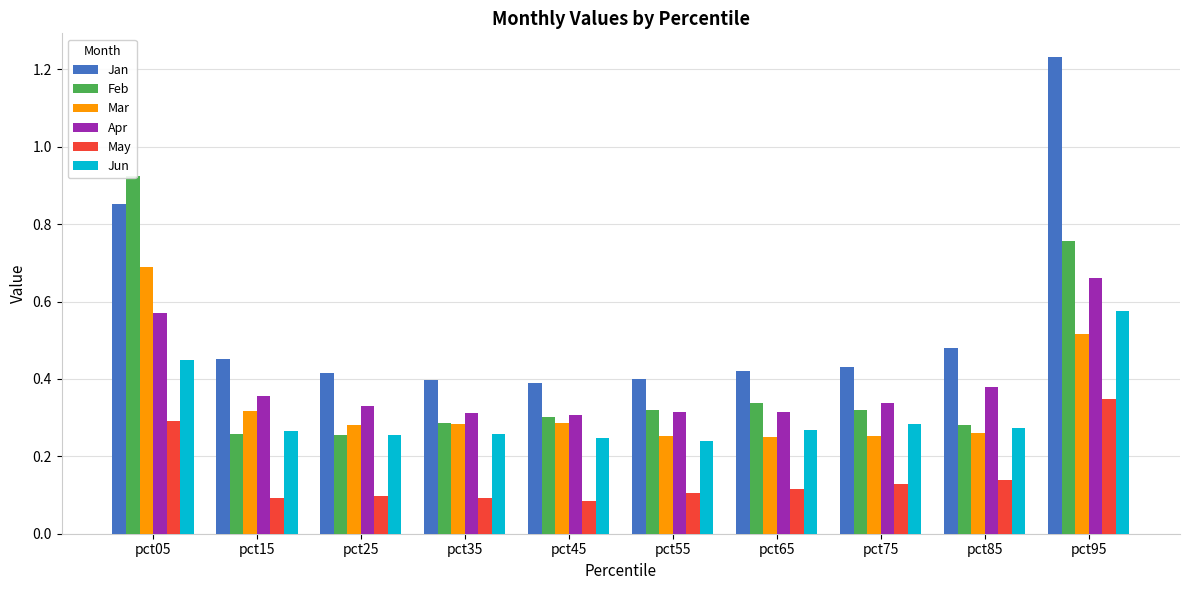

Is the value of Feb at pct05 greater than the value of May at pct15?

Yes